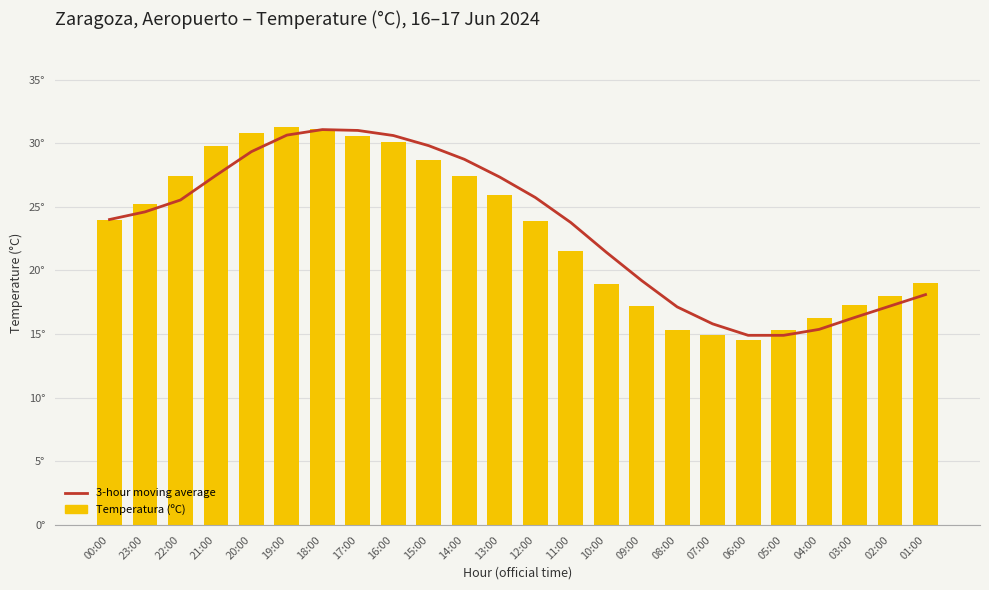

At which label does 3-hour moving average first exceed 24?

23:00